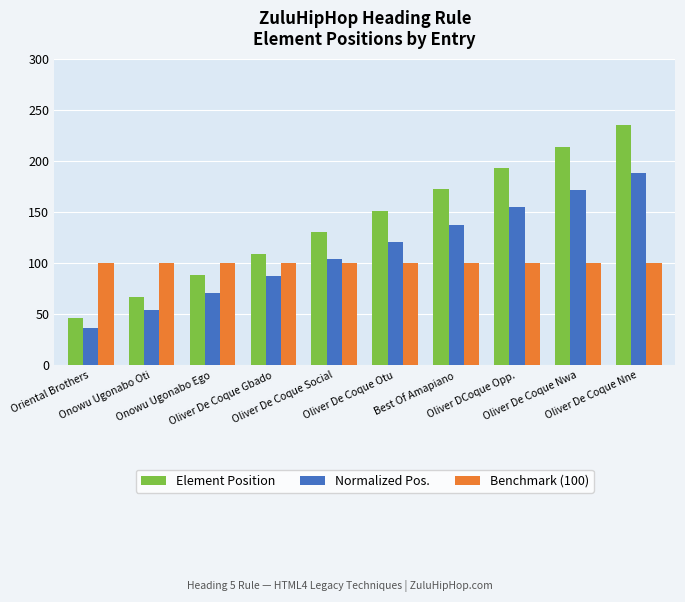

What is the greatest value displayed?

235.0